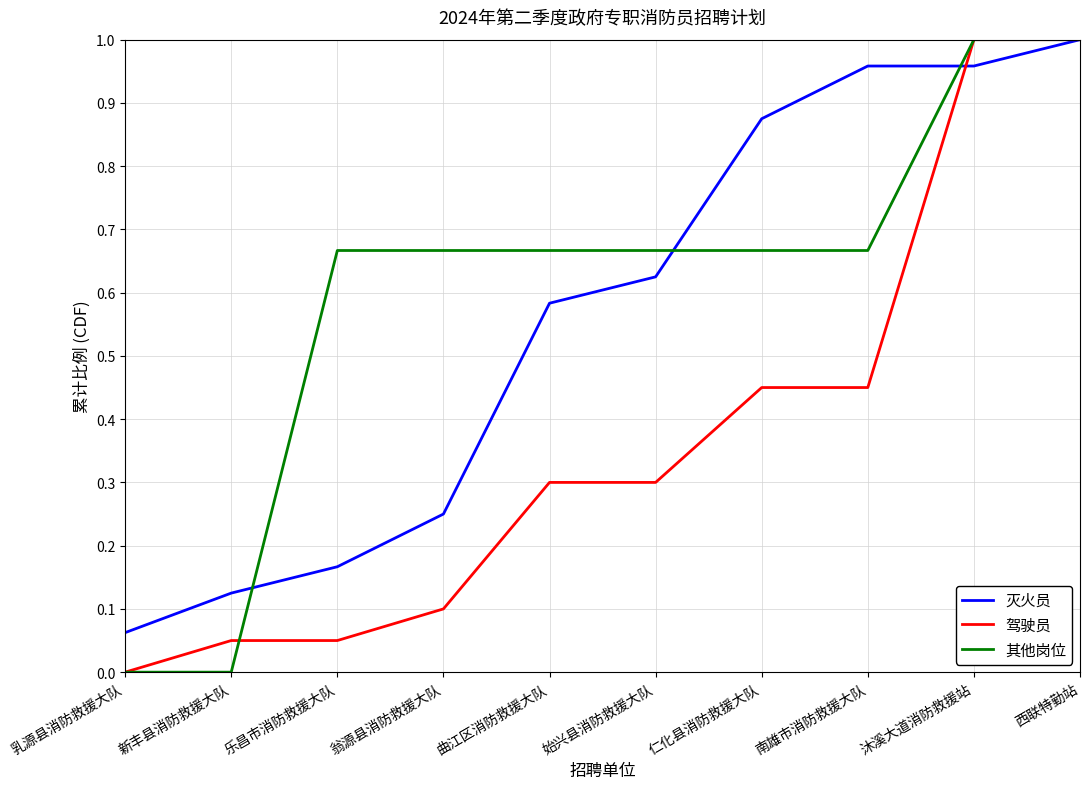

At which label is 灭火员 closest to 0?

乳源县消防救援大队